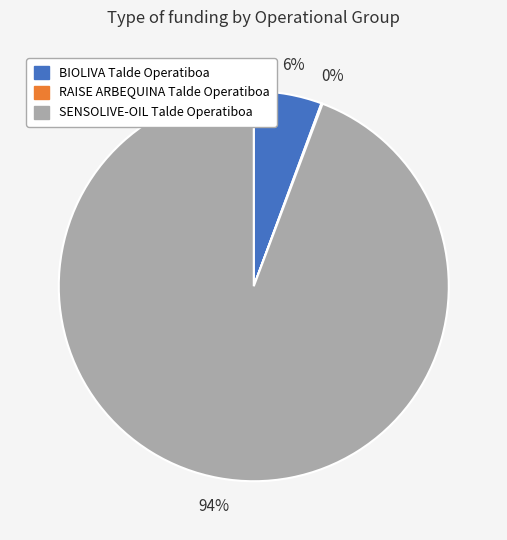

Which slice is the largest?

SENSOLIVE-OIL Talde Operatiboa